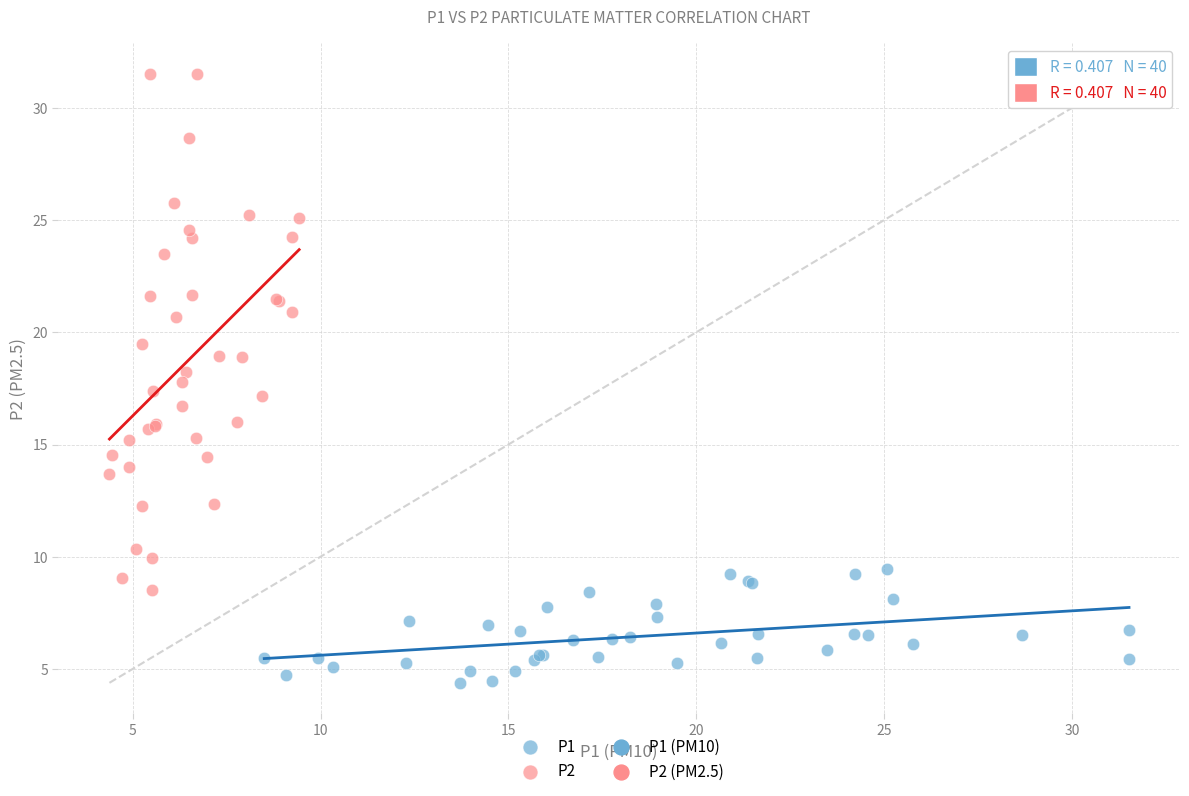

Which series contains the lowest Y value?

P1